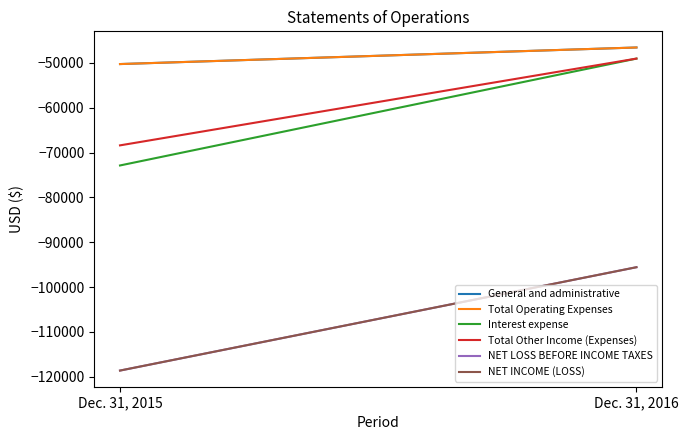

List the series in order of their peak value, highest first.

General and administrative, Total Operating Expenses, Interest expense, Total Other Income (Expenses), NET LOSS BEFORE INCOME TAXES, NET INCOME (LOSS)